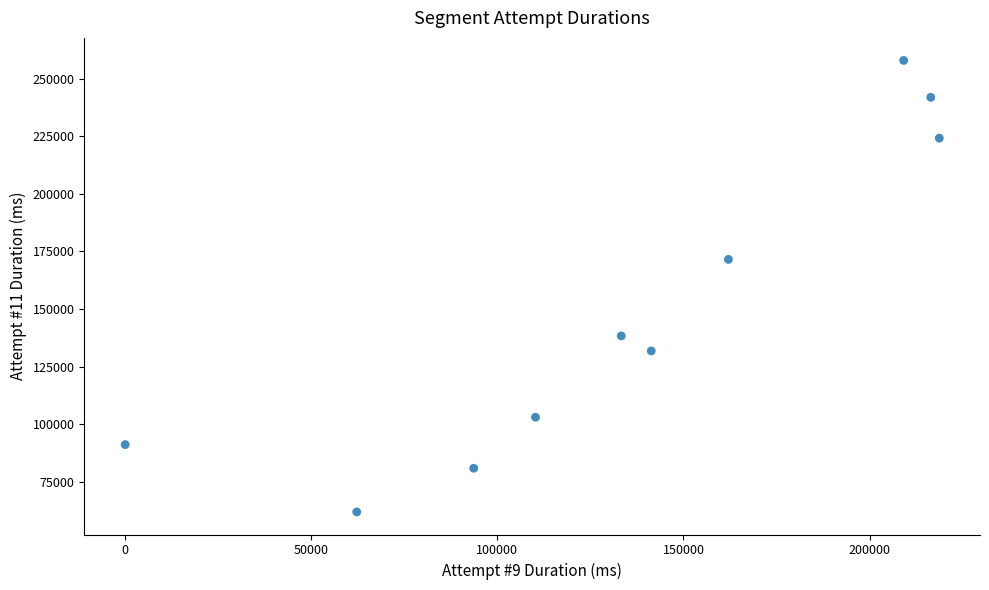

What Y value in the scatter plot is closest to 159932?

171557